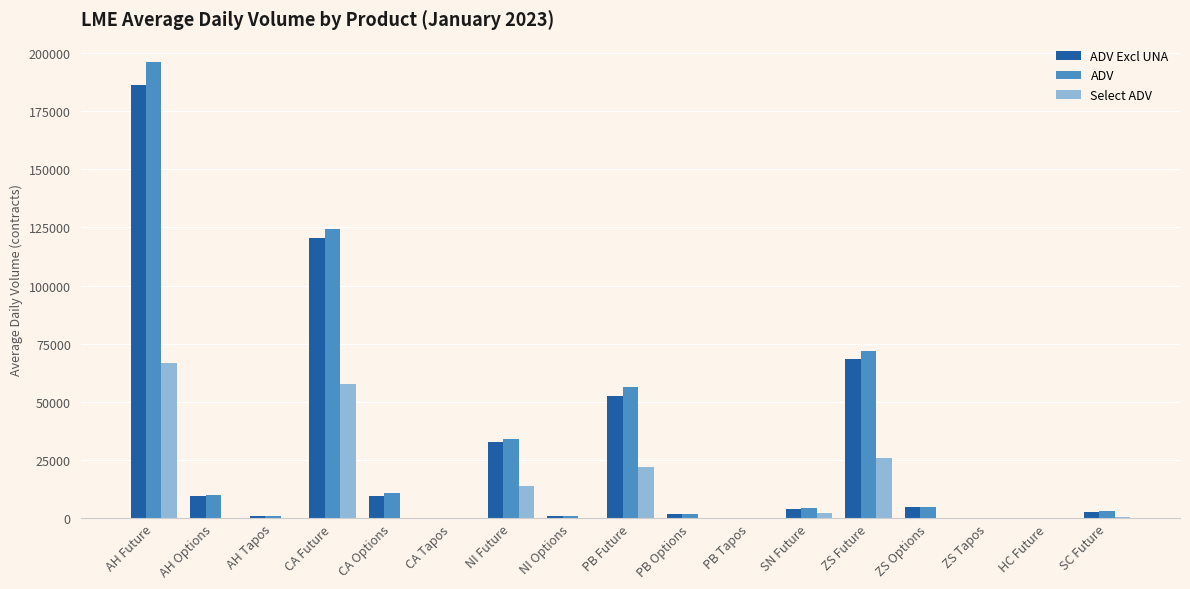

At which label does Select ADV reach its peak?

AH Future